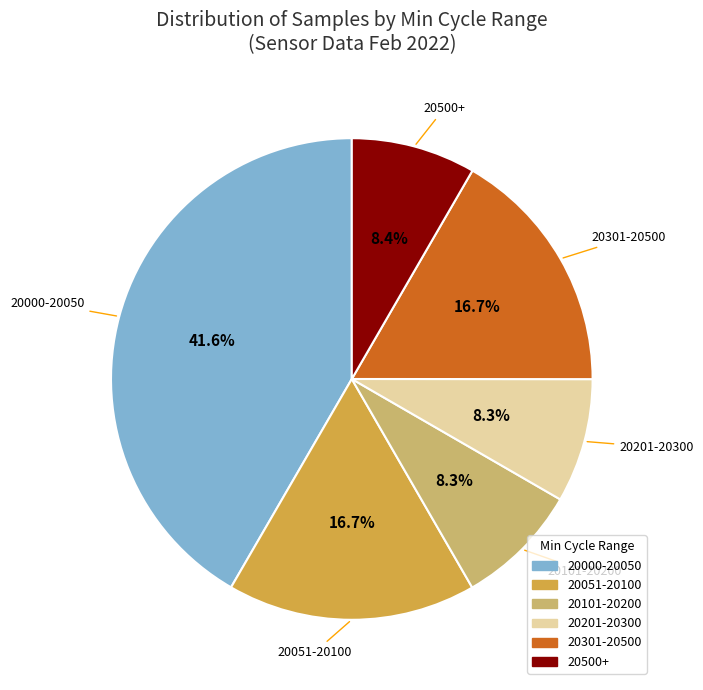

To the nearest percent, what is the average slice percentage?

17%